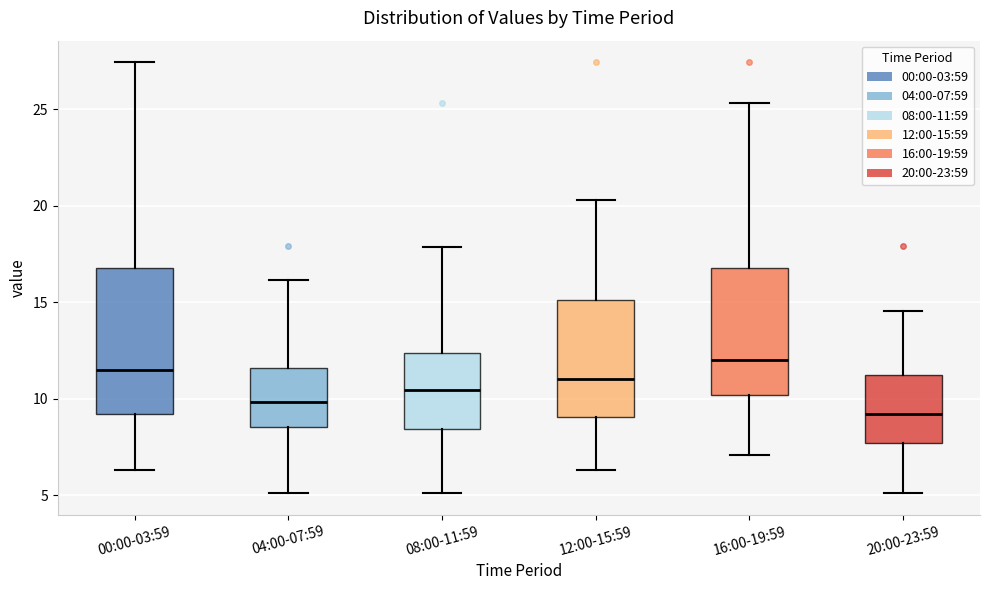

Reading left to right, read every box against the y-axis: the position of its median line, the range the box covers, and the ends of its whiskers. The values are not printed on the chart, so give them approximately, as read against the axis.

00:00-03:59: median 11.5, box 9.0 to 17.0, whiskers 6.5 to 27.5
04:00-07:59: median 10.0, box 8.5 to 11.5, whiskers 5.0 to 16.0
08:00-11:59: median 10.5, box 8.5 to 12.5, whiskers 5.0 to 18.0
12:00-15:59: median 11.0, box 9.0 to 15.0, whiskers 6.5 to 20.5
16:00-19:59: median 12.0, box 10.0 to 17.0, whiskers 7.0 to 25.5
20:00-23:59: median 9.0, box 7.5 to 11.0, whiskers 5.0 to 14.5